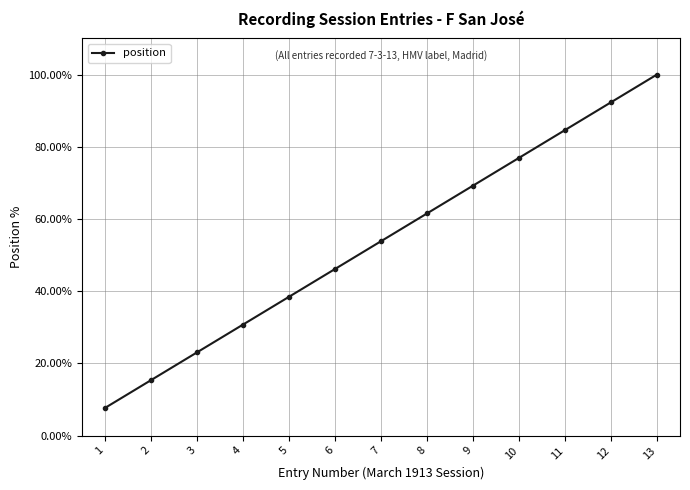

What is the value of the 9th point from the left?

69.2